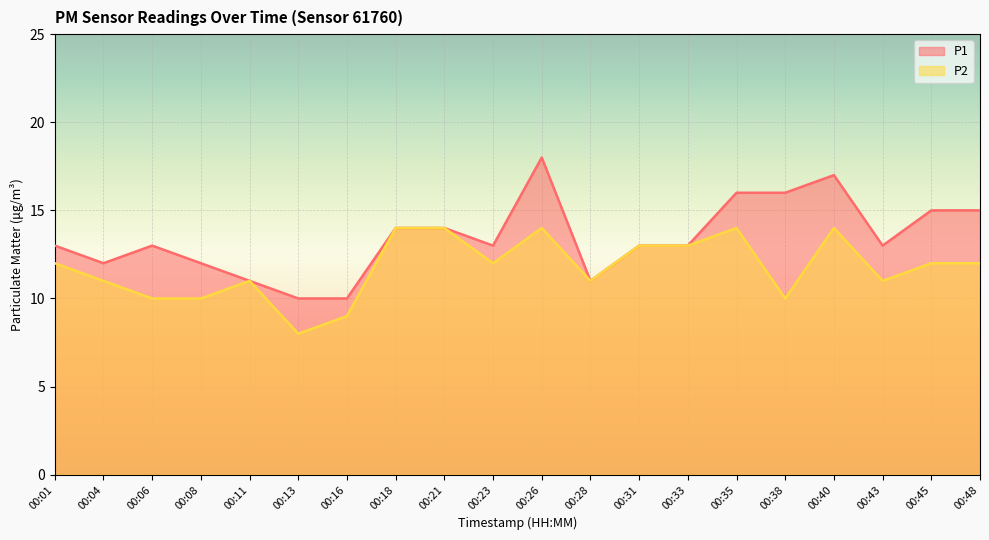

What is the lowest value of the P1 series?

10